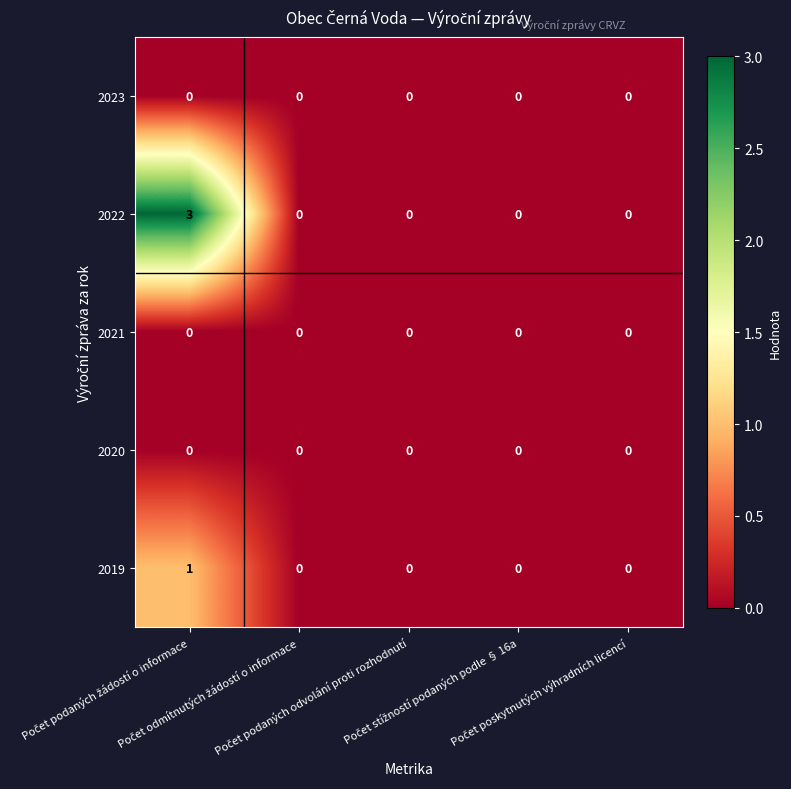

What is the maximum value shown in the chart?

3